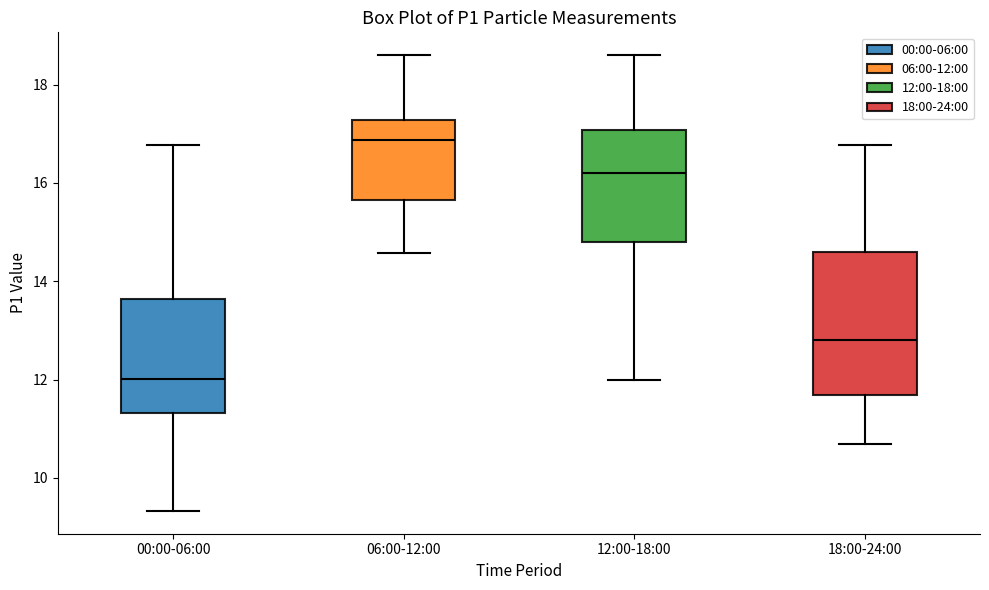

Where does the median line of the box for 06:00-12:00 sit on the y-axis? The values are not printed on the chart, so give them approximately, as read against the axis.

16.8